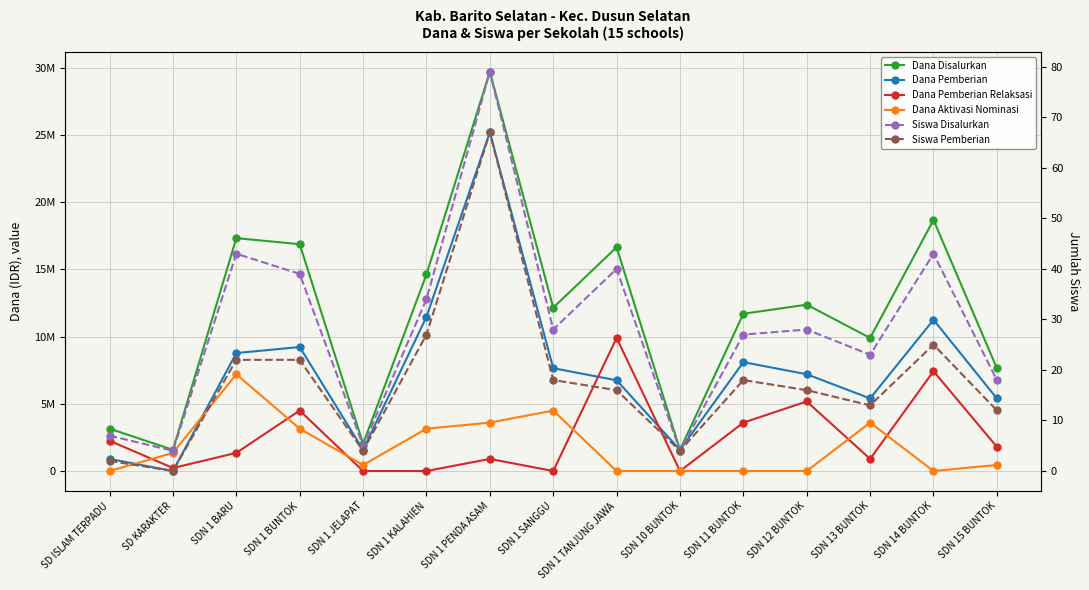

What position from the left is SDN 10 BUNTOK?

10